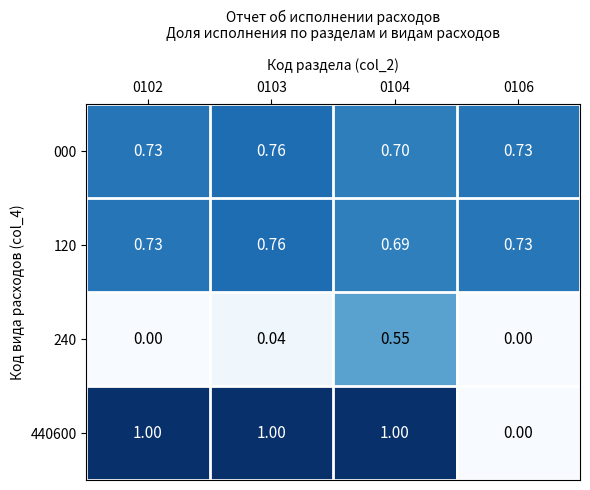

At how many categories does at least one series exceed 0?

4